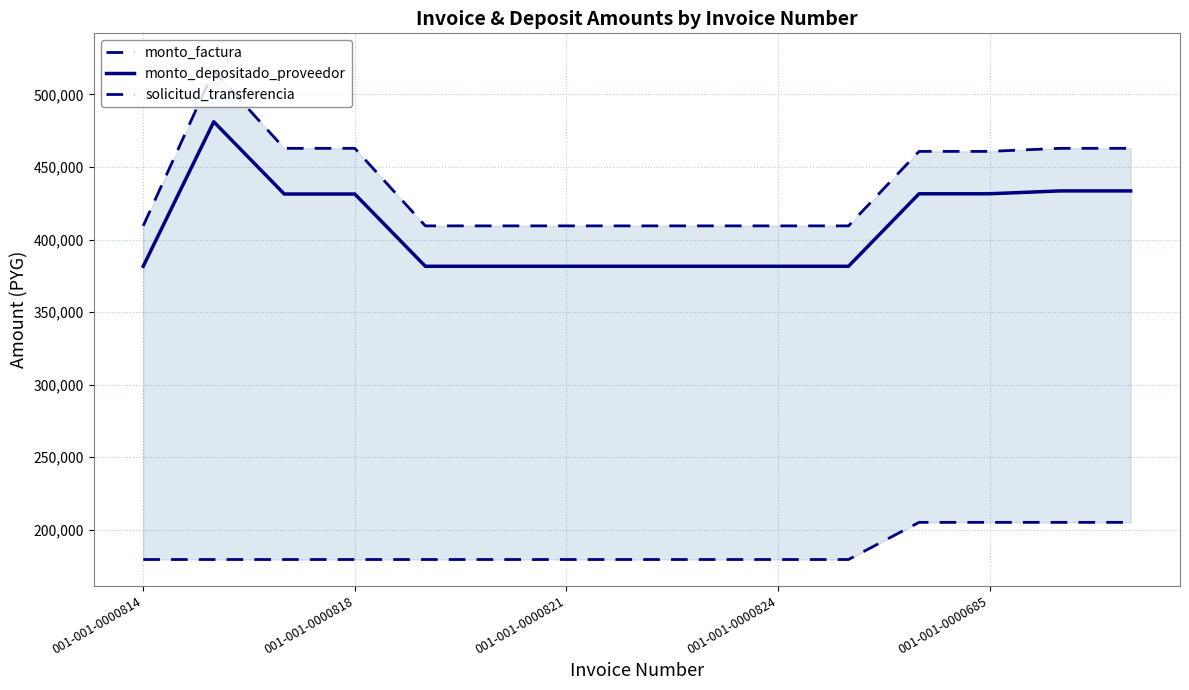

At 14, list the series in order from smallest to largest.

solicitud_transferencia, monto_depositado_proveedor, monto_factura